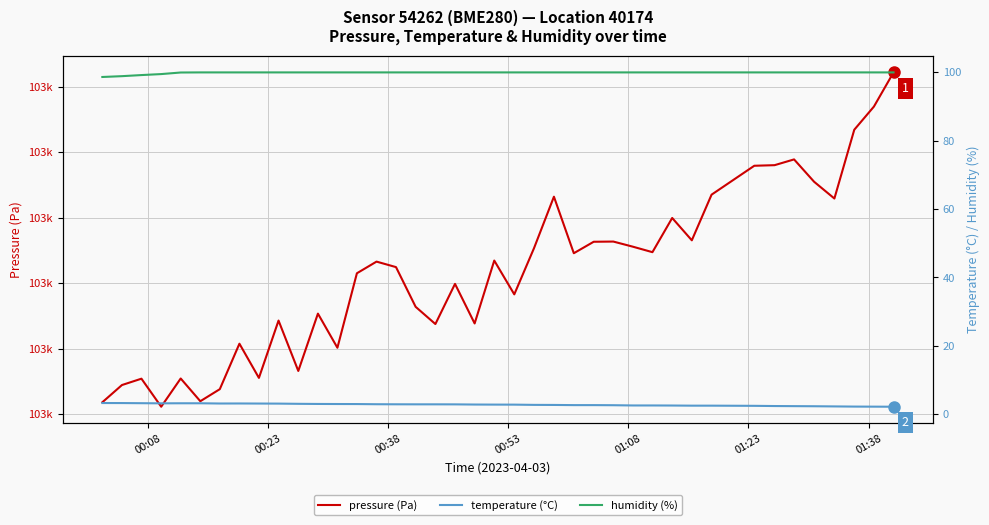

What is the difference between the maximum and minimum values in the humidity (%) series?

1.3